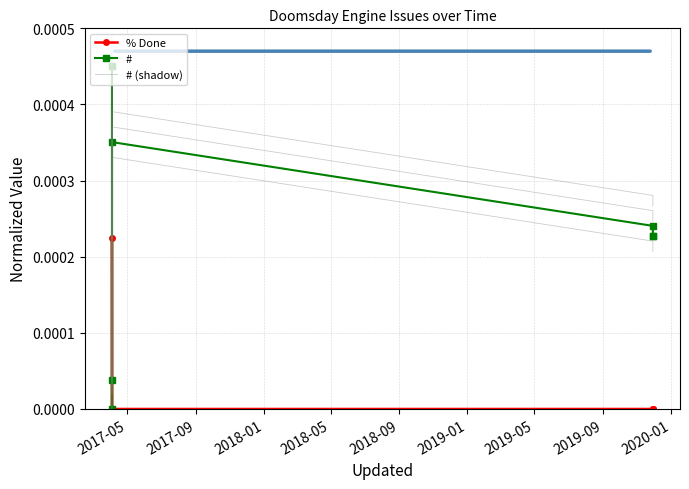

True or false: # (shadow) has more than 0 points higher than both neighbors.

True